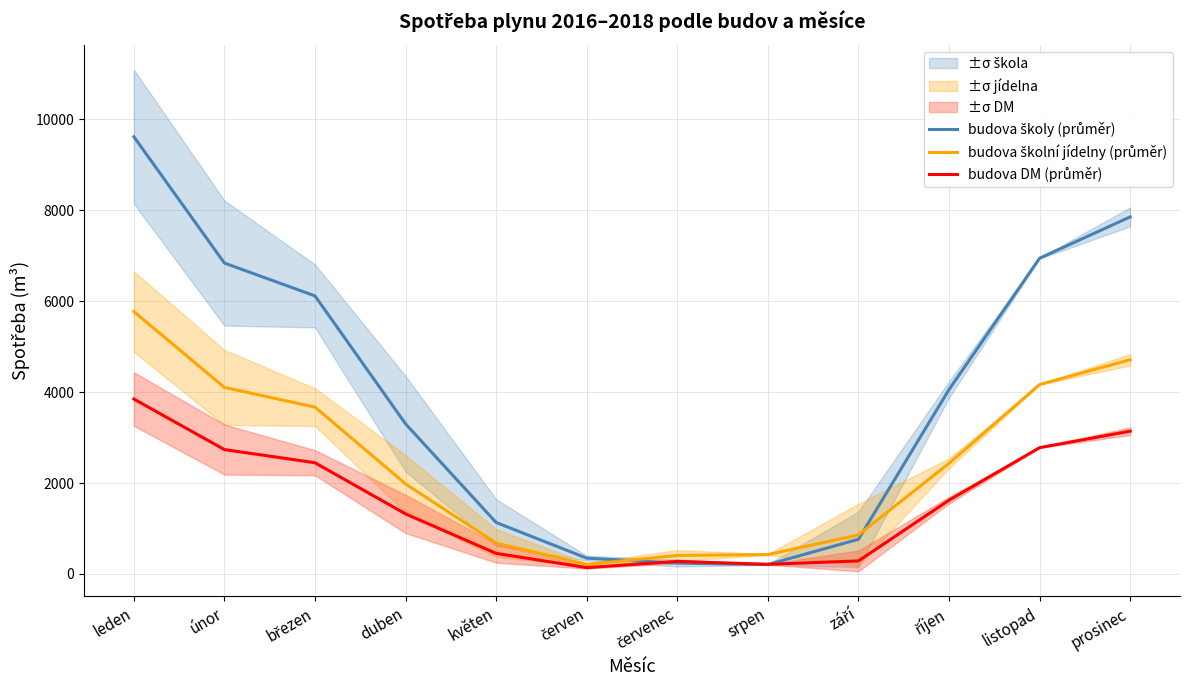

Reading left to right, extract all data points from this chart.

budova školy (průměr): leden=9618.7	únor=6839.0	březen=6116.3	duben=3301.7	květen=1131.7	červen=347.3	červenec=238.0	srpen=206.7	září=762.7	říjen=4056.0	listopad=6946.0	prosinec=7854.7
budova školní jídelny (průměr): leden=5771.3	únor=4103.3	březen=3670.0	duben=1980.7	květen=678.3	červen=208.7	červenec=406.7	srpen=426.7	září=858.3	říjen=2433.3	listopad=4167.3	prosinec=4712.7
budova DM (průměr): leden=3847.7	únor=2736.0	březen=2446.3	duben=1320.7	květen=452.7	červen=139.0	červenec=275.3	srpen=212.3	září=286.3	říjen=1622.7	listopad=2778.3	prosinec=3141.3